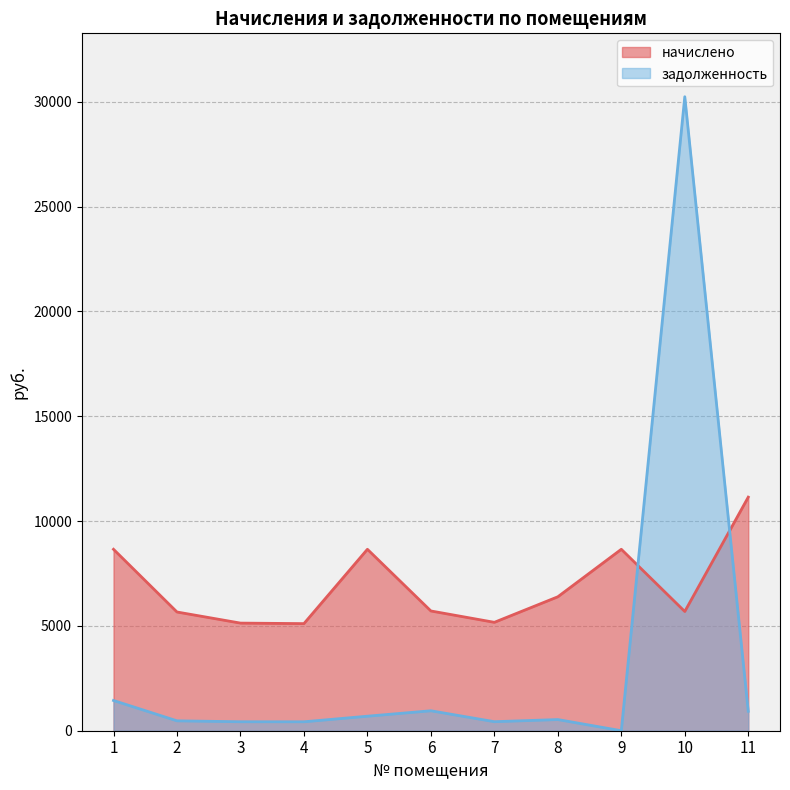

What is the average value of the начислено series?

6907.0